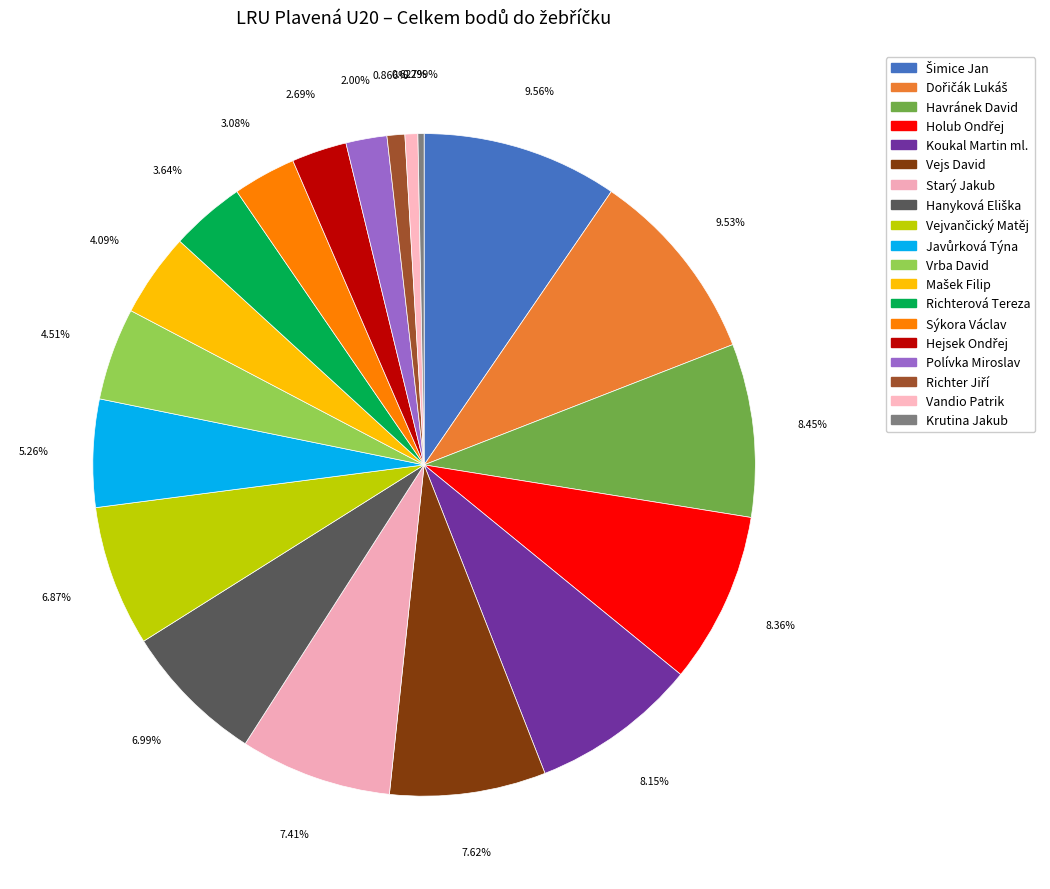

The Krutina Jakub slice represents 0% of the pie. True or false?

True